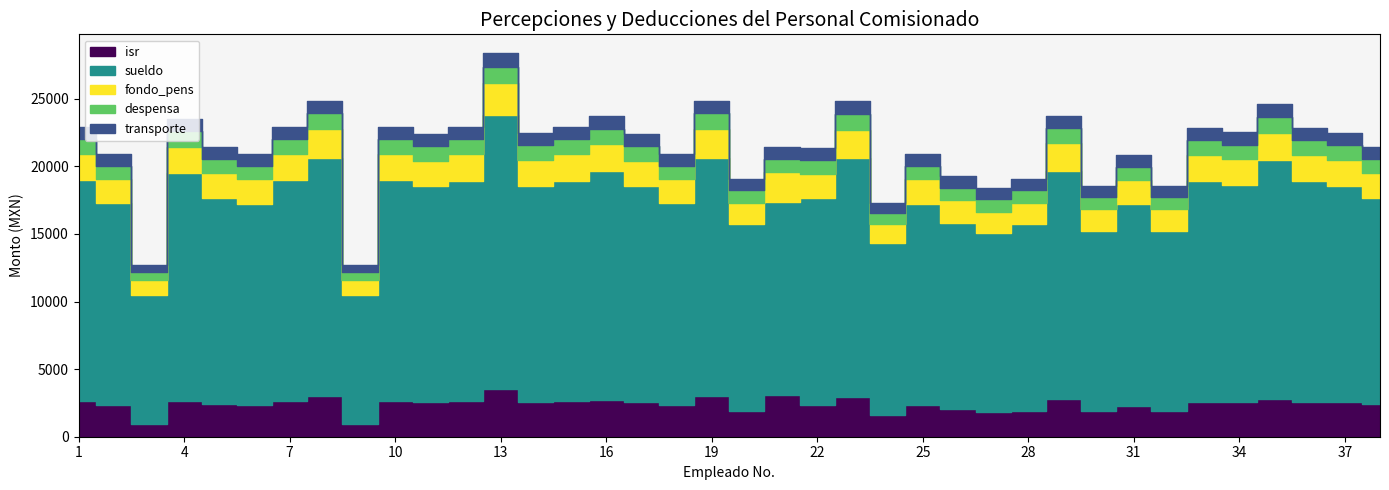

What is the difference between the second highest and second lowest values in the despensa series?

562.0